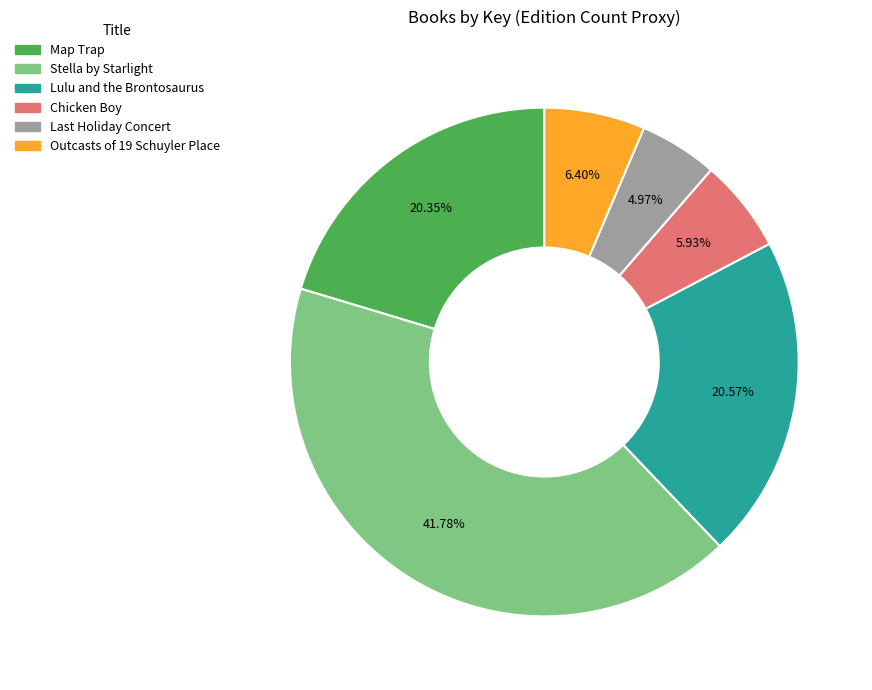

Approximately how many times larger is the value at Outcasts of 19 Schuyler Place compared to Stella by Starlight?

0.2